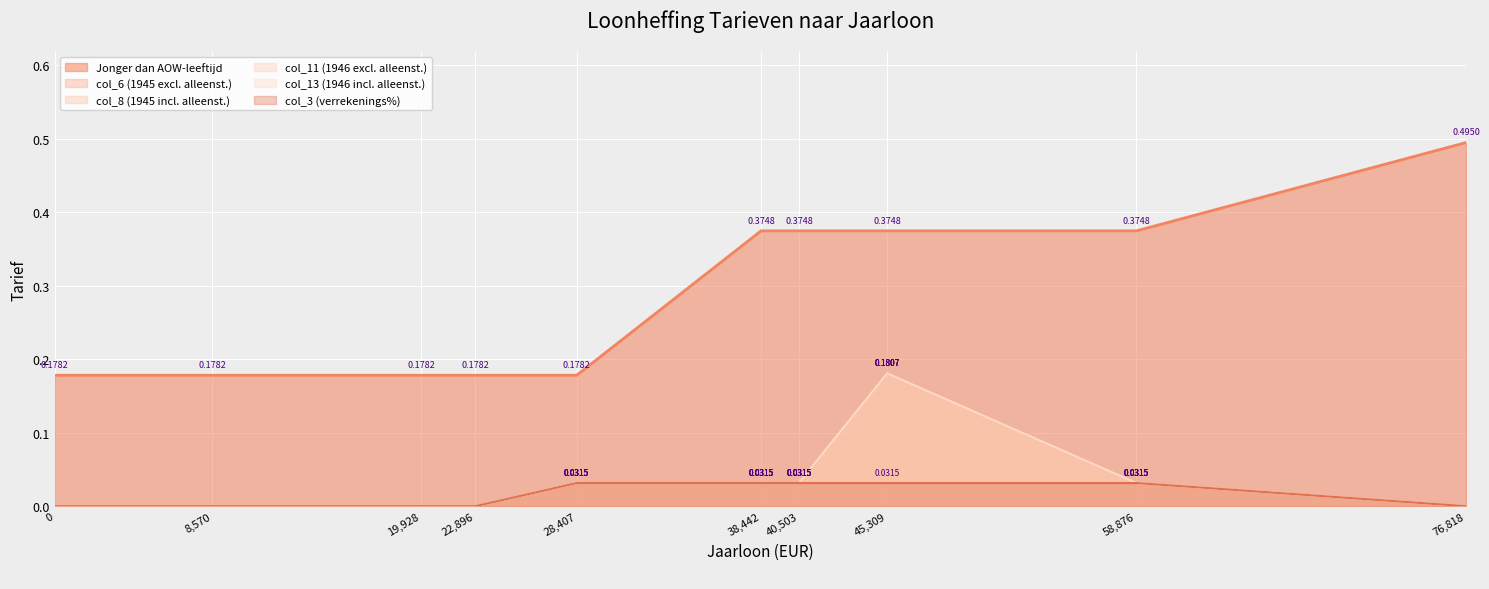

Which series has the widest spread of values?

Jonger dan AOW-leeftijd